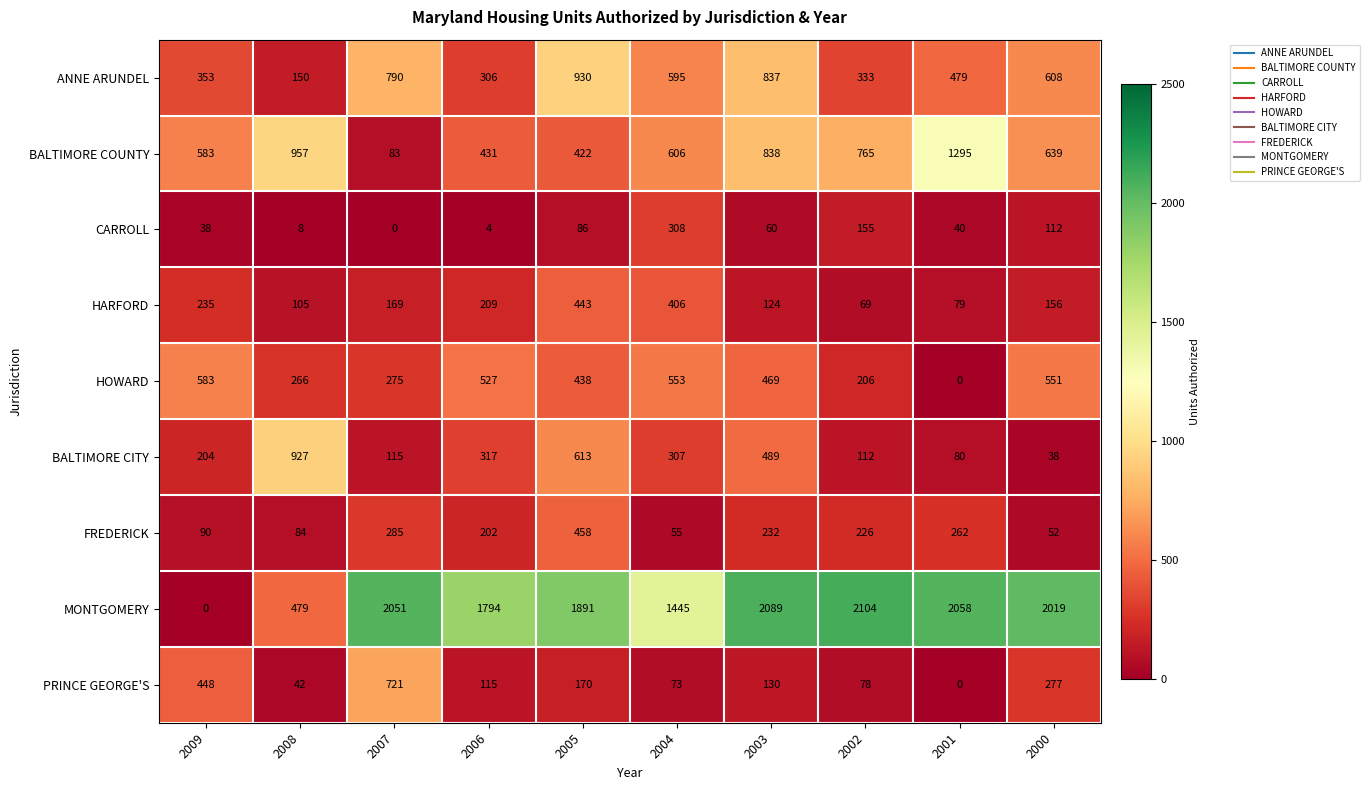

What is the difference between the maximum and minimum values in the PRINCE GEORGE'S series?

721